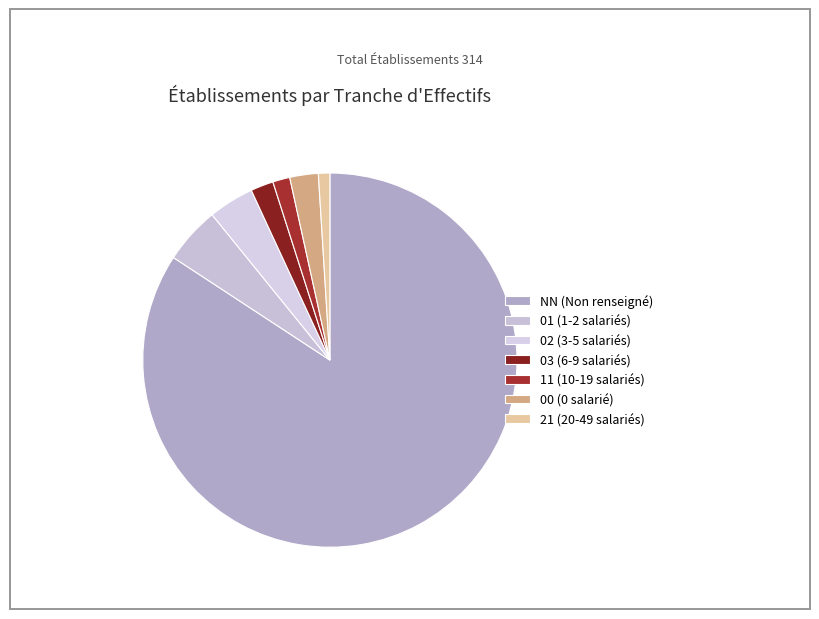

How many segments does this pie chart have?

7